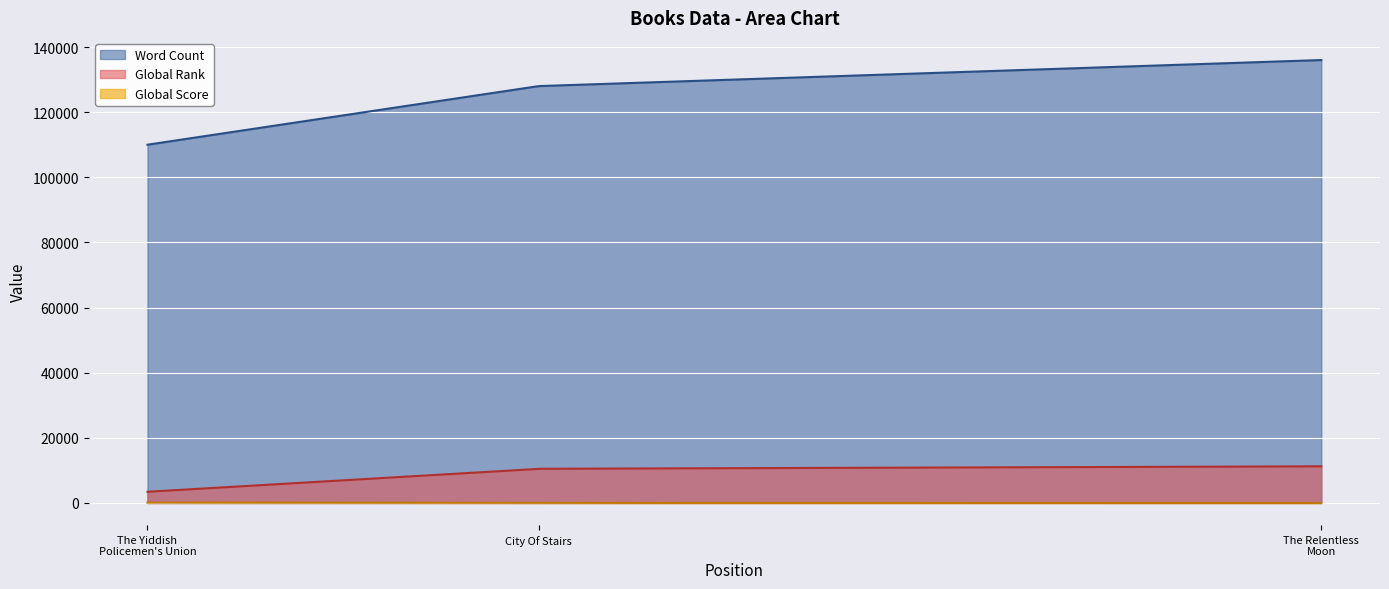

List the series in order of their peak value, highest first.

Word Count, Global Rank, Global Score